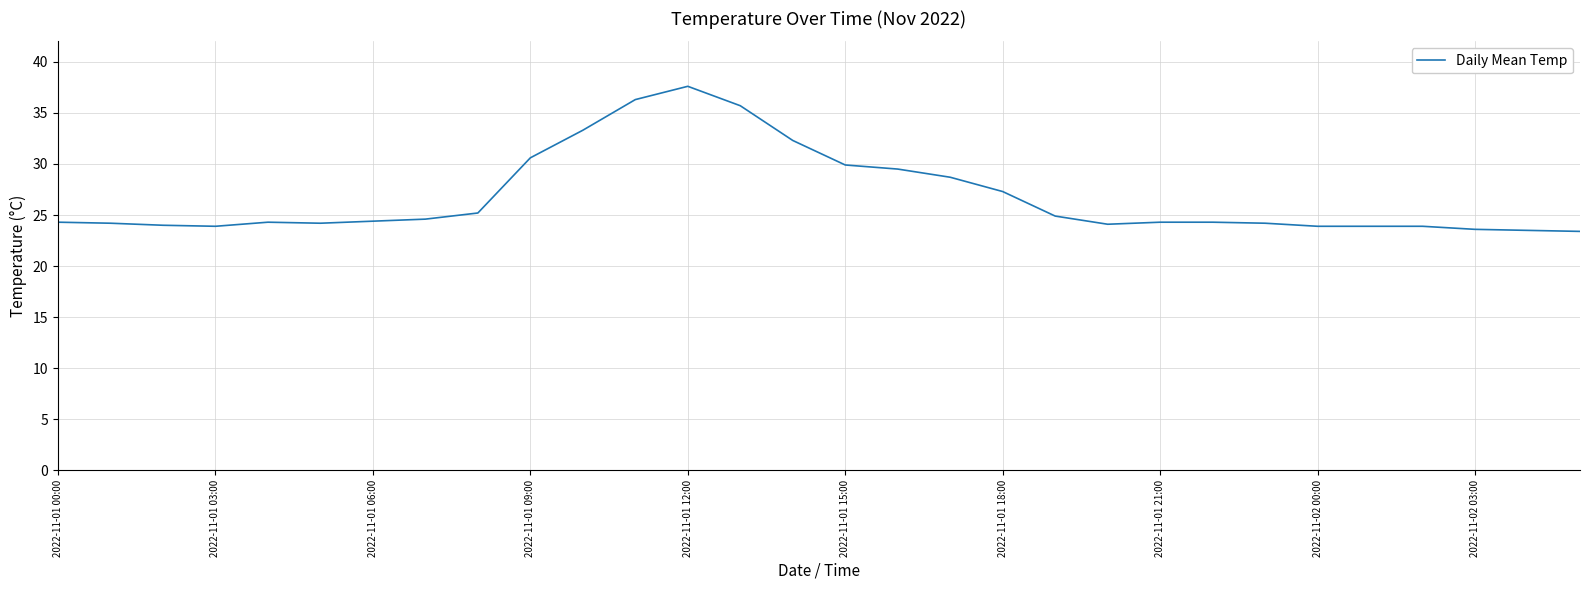

What is the difference between the maximum and minimum values?

14.2